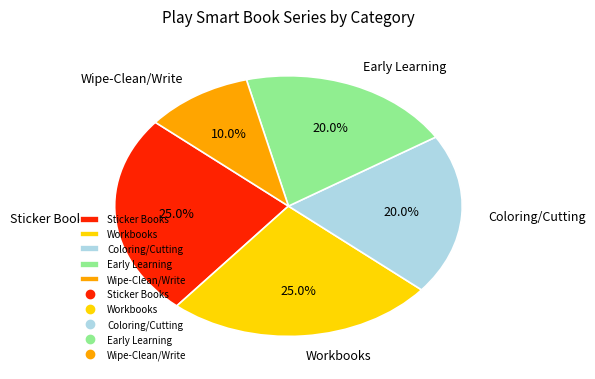

Is there a majority slice in this chart?

No